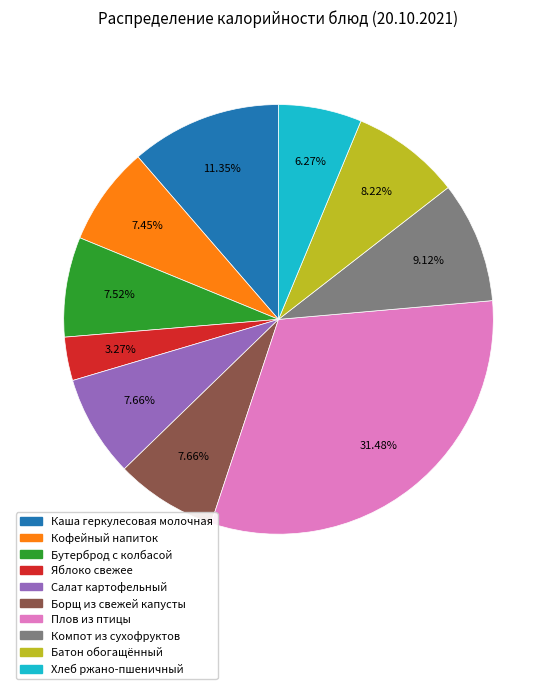

What is the smallest slice in the pie chart?

Яблоко свежее